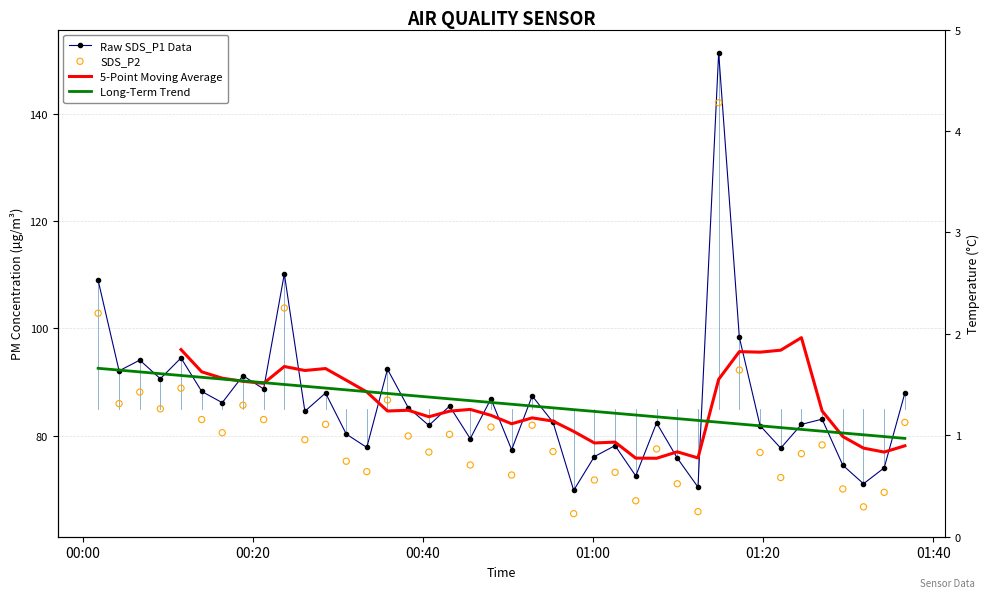

Which series contains the lowest Y value?

SDS_P2